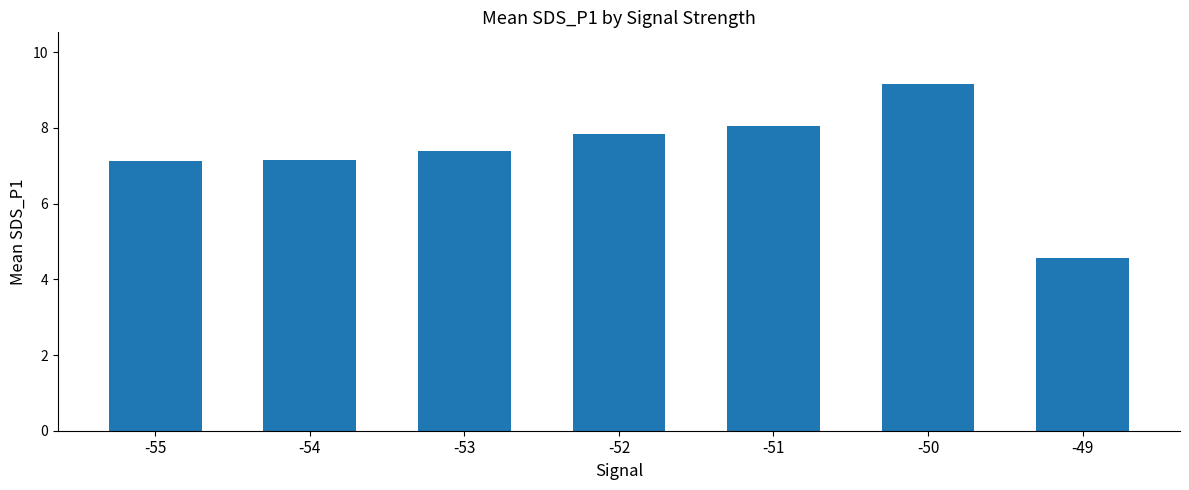

The chart shows a value of 11.6 at -54. True or false?

False